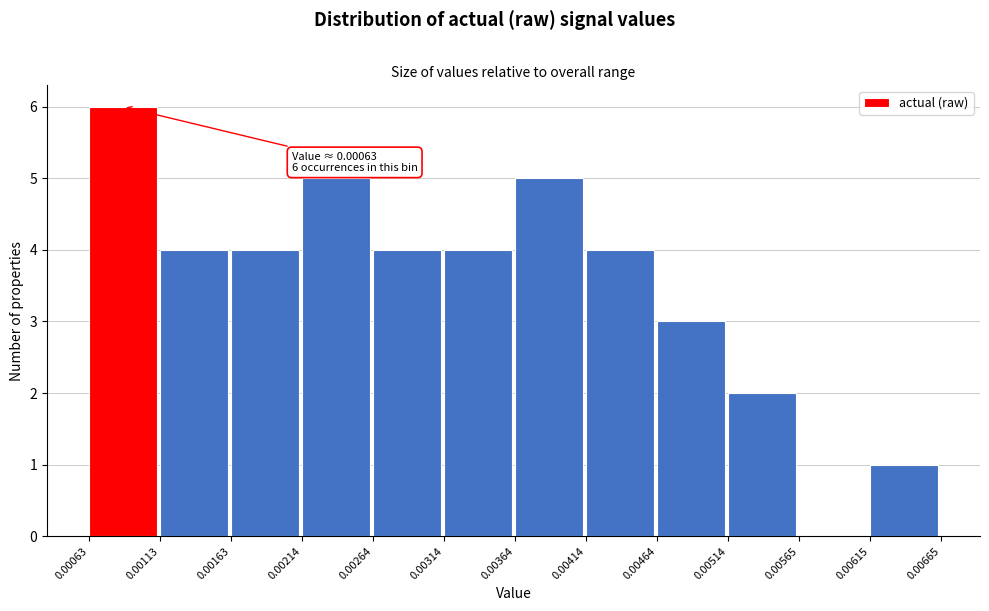

Over which range of the x-axis is the bar tallest?

0.00063 to 0.00113